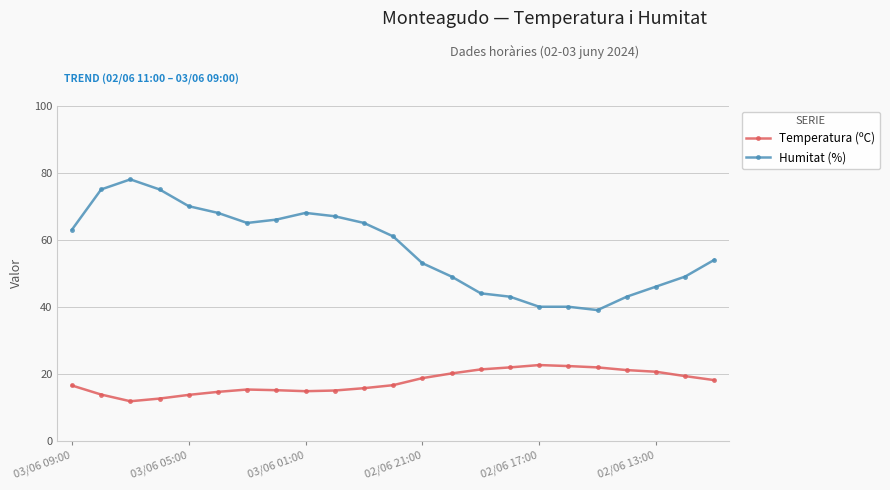

In Temperatura (ºC), how many points are higher than both neighbors (excluding endpoints)?

2